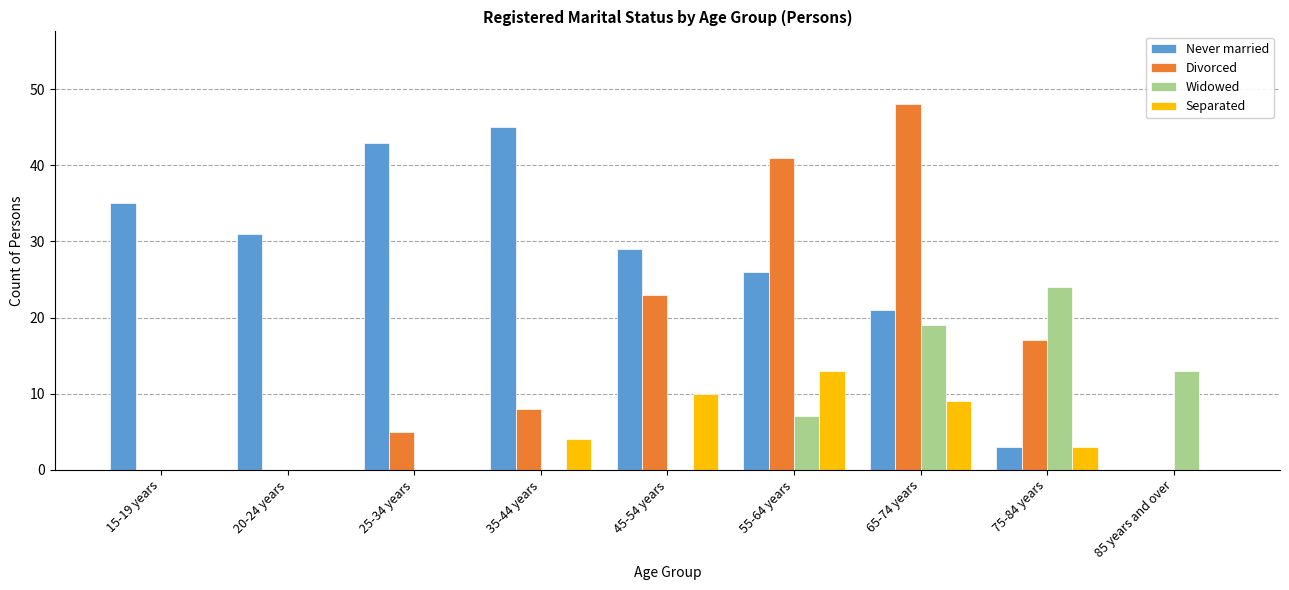

Read the Widowed value at 55-64 years, to the nearest 5.

5